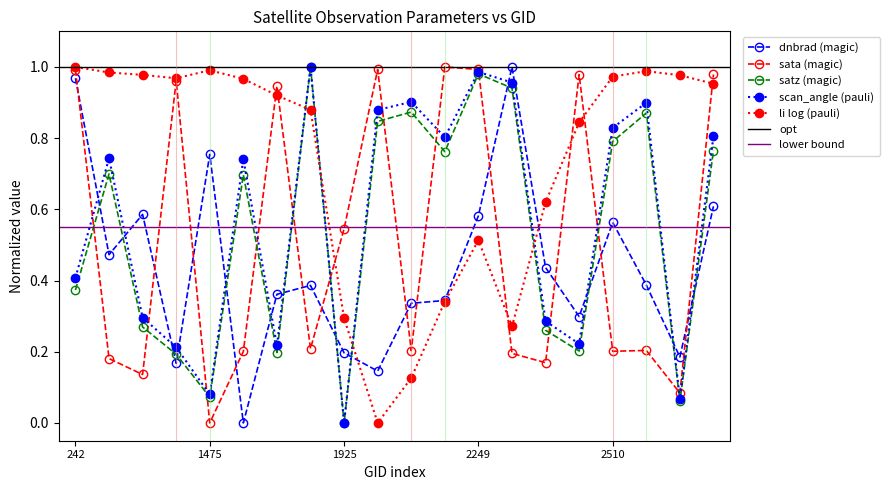

How many data points in dnbrad are above 0?

19